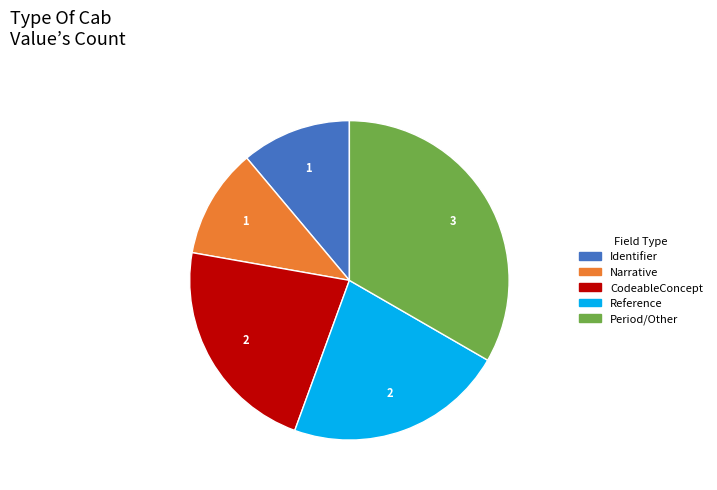

Is there a majority slice in this chart?

No